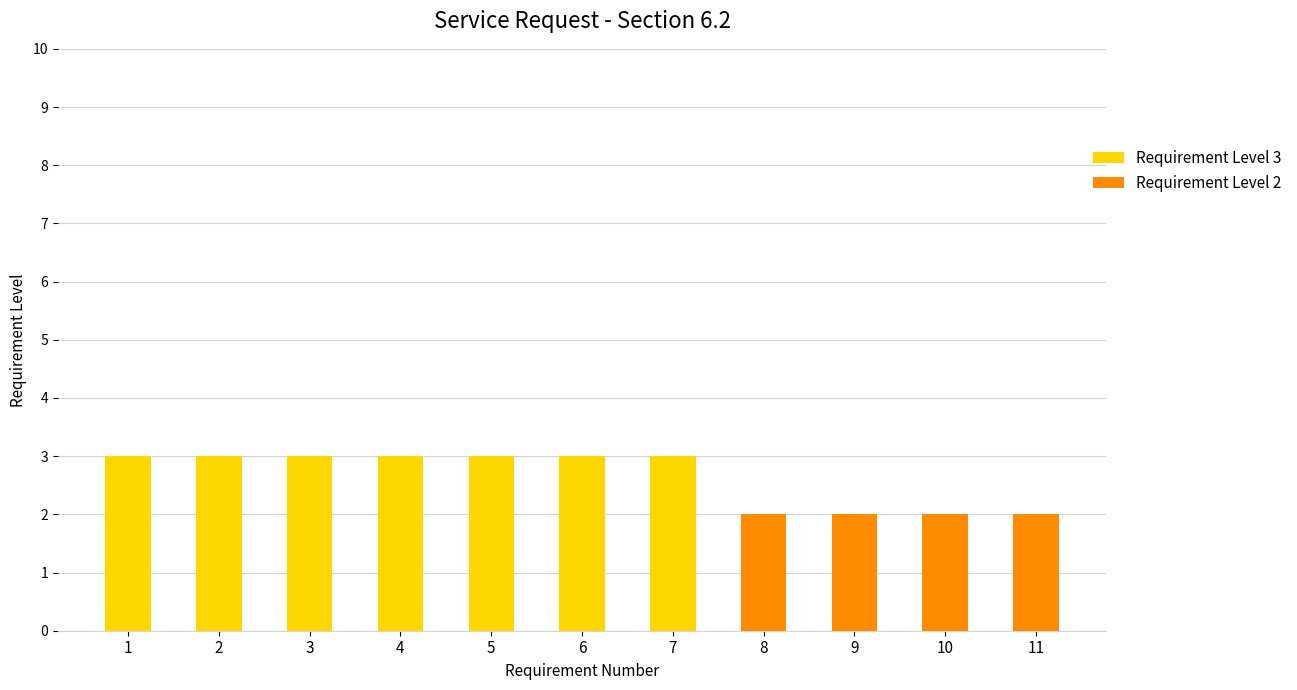

Is it true that Requirement Level 3 equals 2 at 3?

False